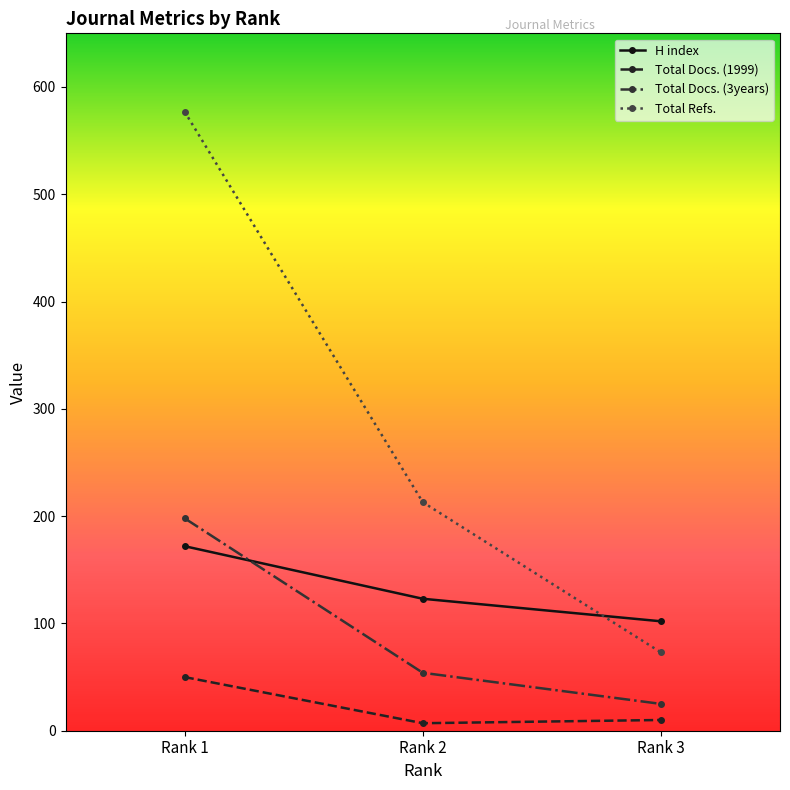

Which series has the widest spread of values?

Total Refs.